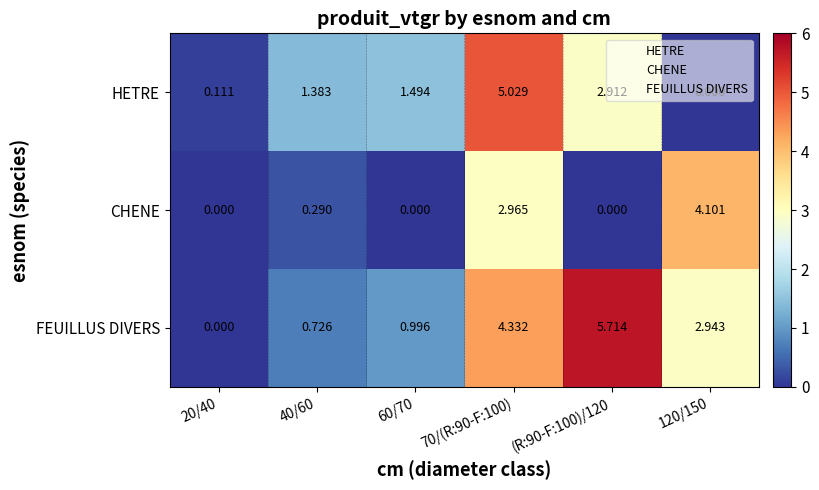

Between 60/70 and (R:90-F:100)/120, which series saw the biggest shift?

FEUILLUS DIVERS